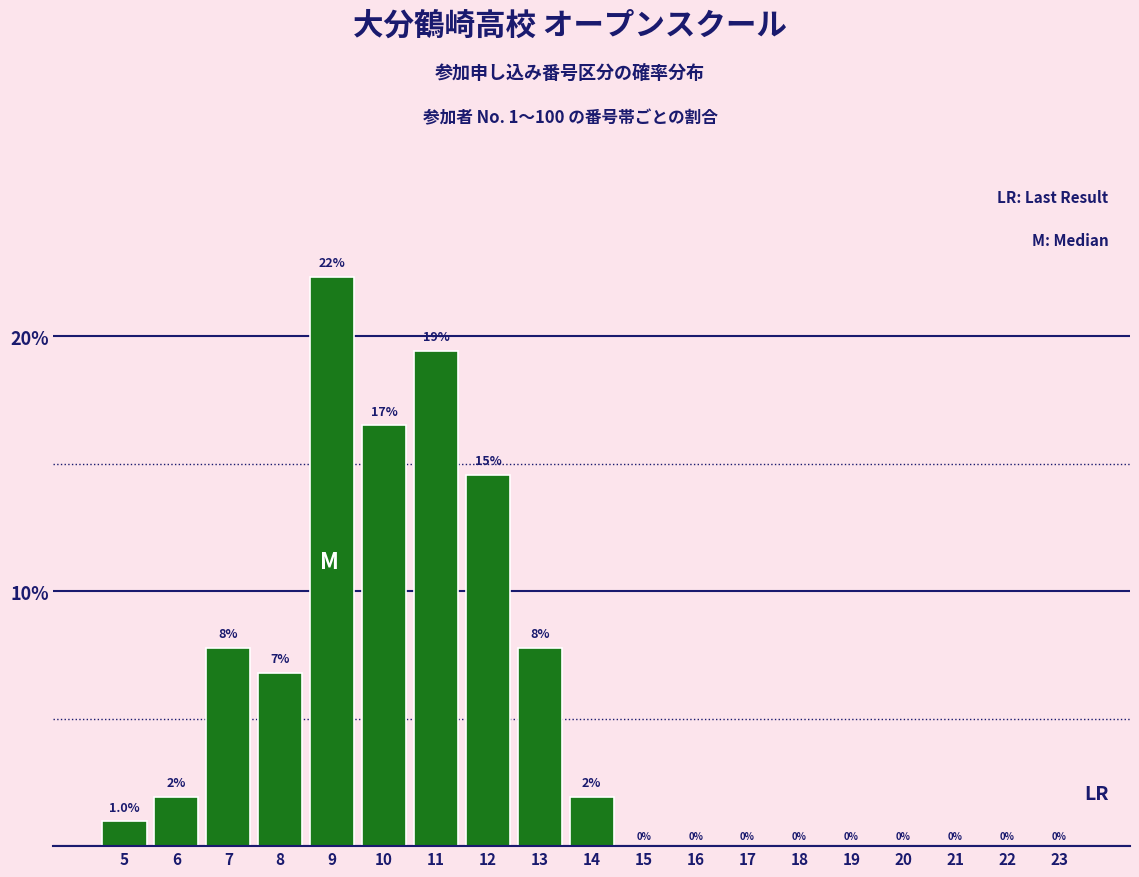

Which has a higher value, 9 or 21?

9